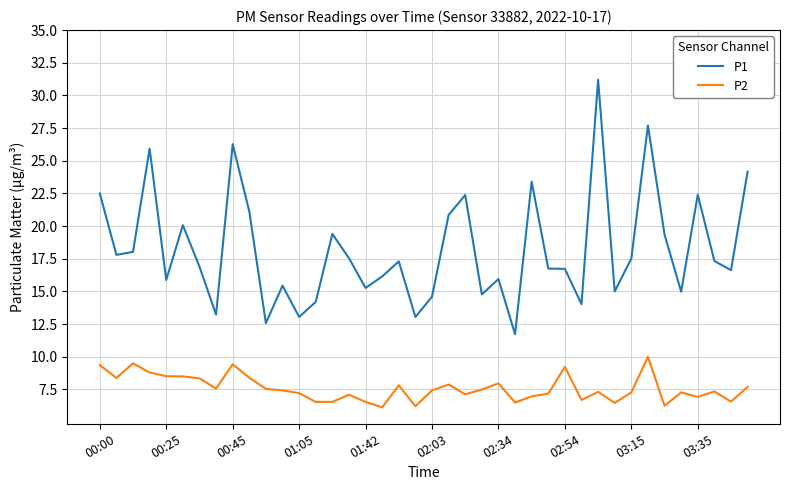

True or false: P2 and P1 cross at least once.

False